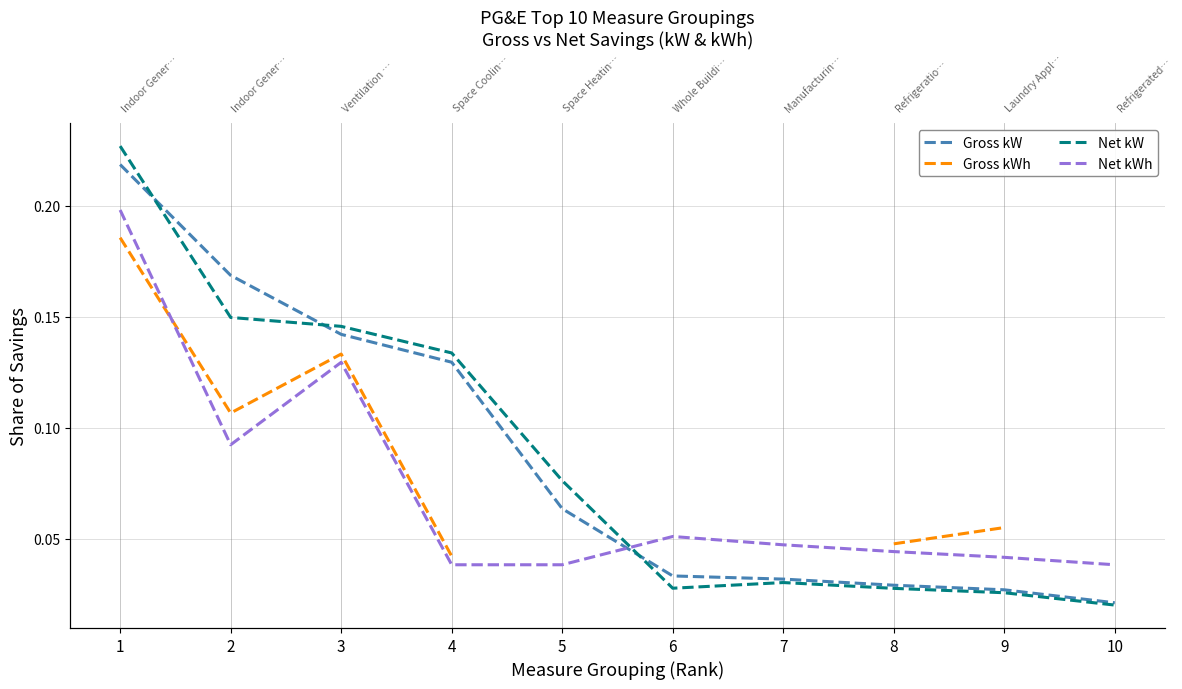

At how many categories does at least one series exceed 0?

10